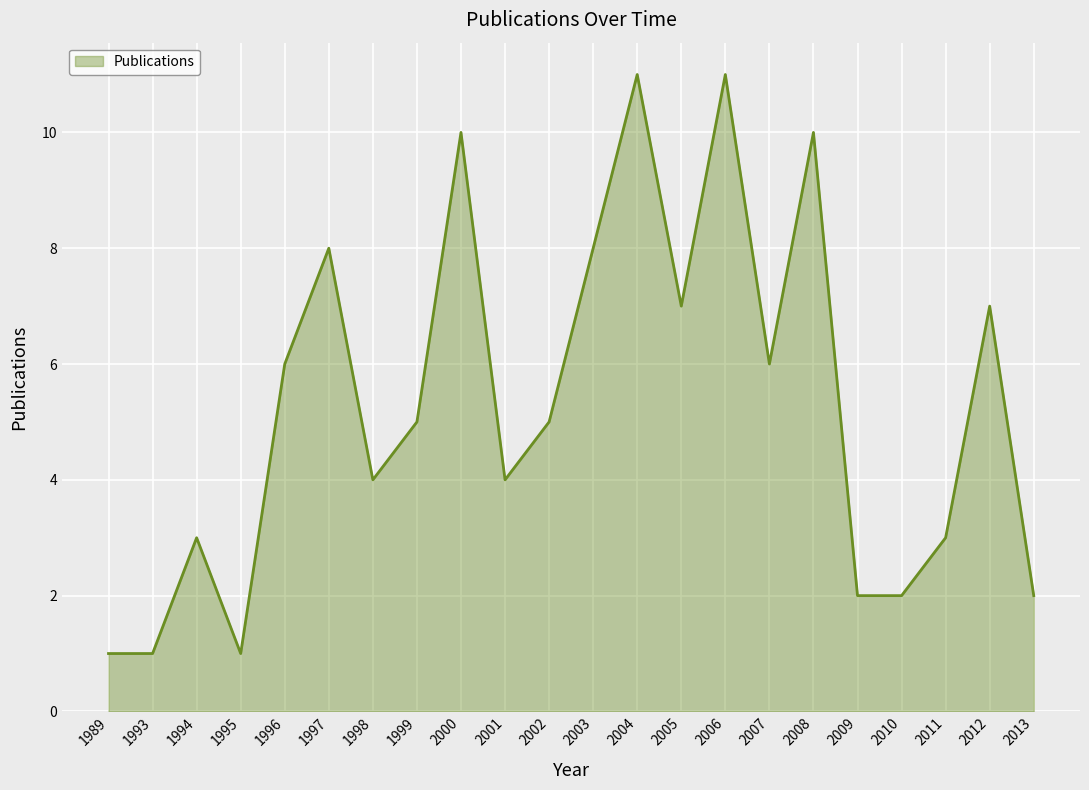

What is the maximum value shown in the chart?

11